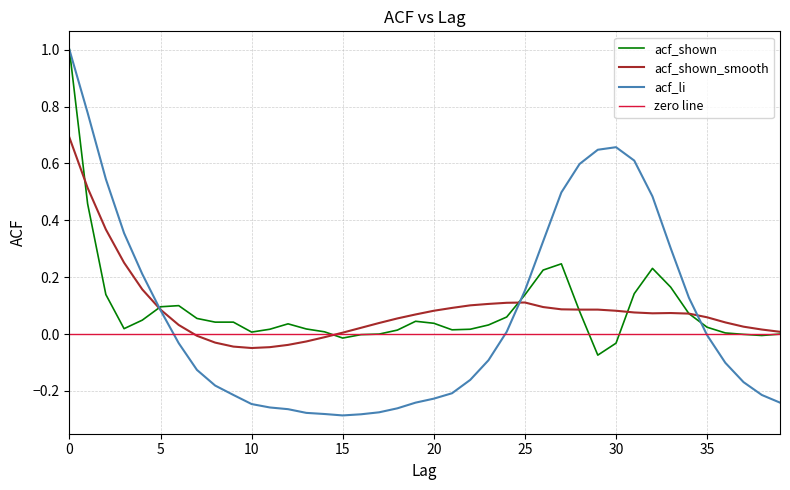

What is the difference between the highest and lowest values at 20?

0.3